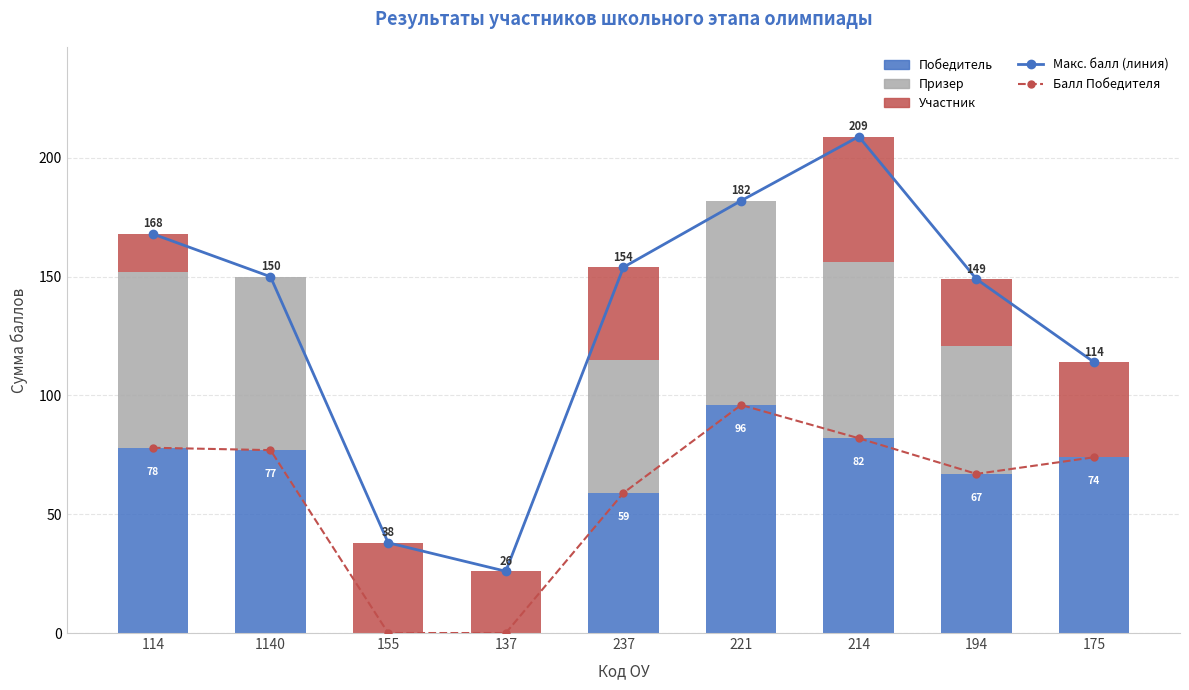

At which label does Балл Победителя first exceed 74?

114